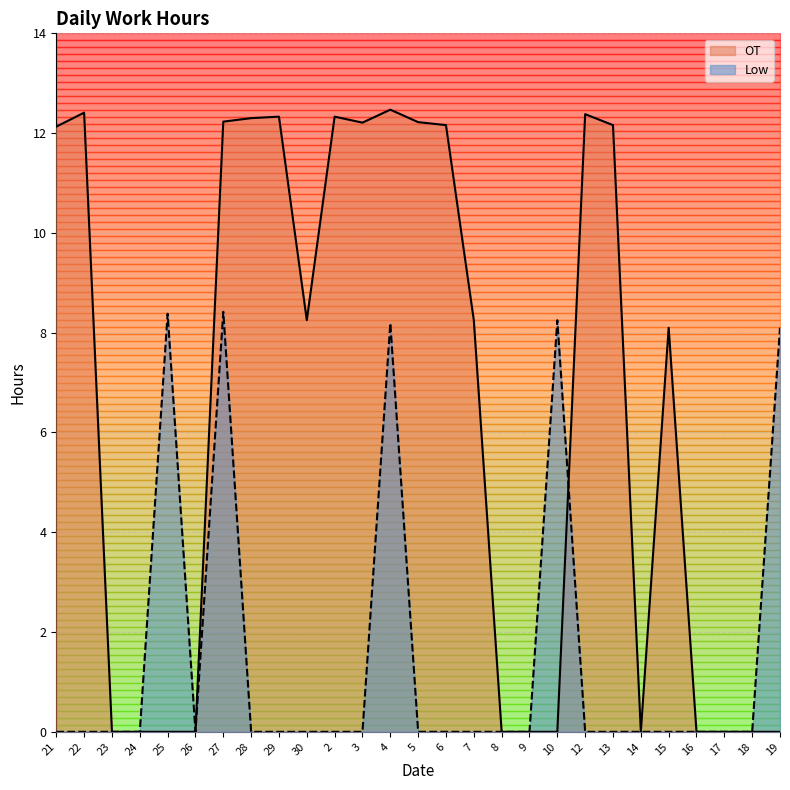

Rank the series by their maximum value, from highest to lowest.

OT, Low